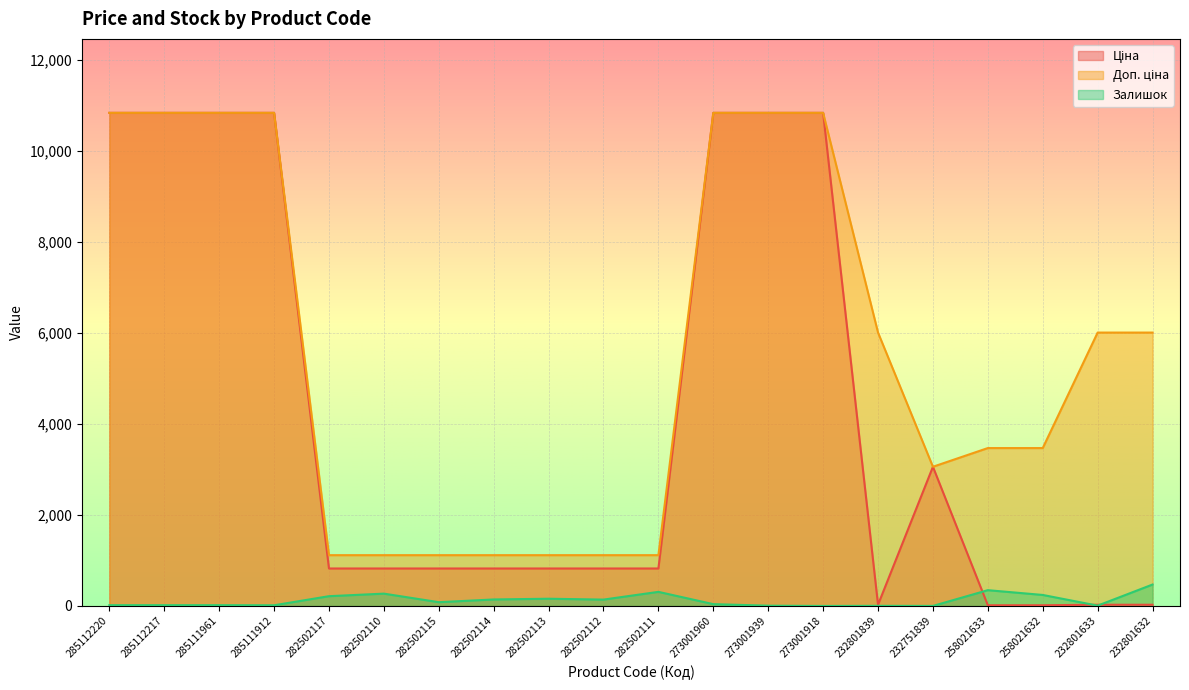

At 285111912, list the series in order from largest to smallest.

Ціна, Доп. ціна, Залишок